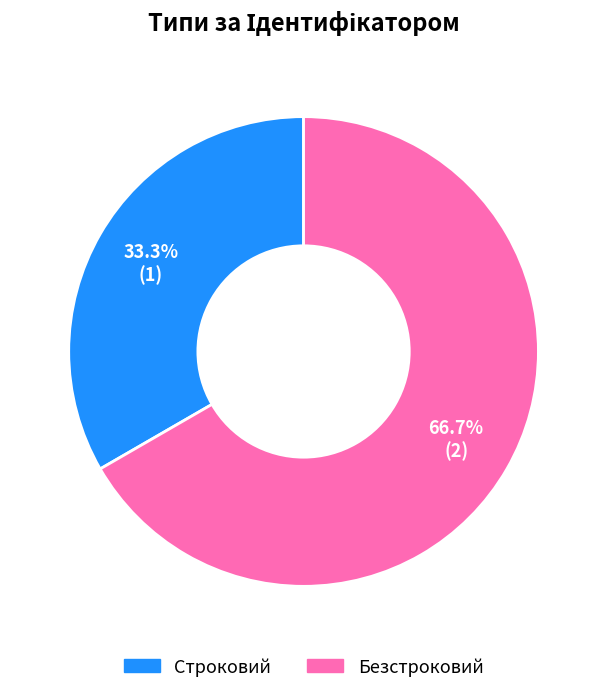

To the nearest percent, what is the combined percentage of Строковий and Безстроковий?

100%